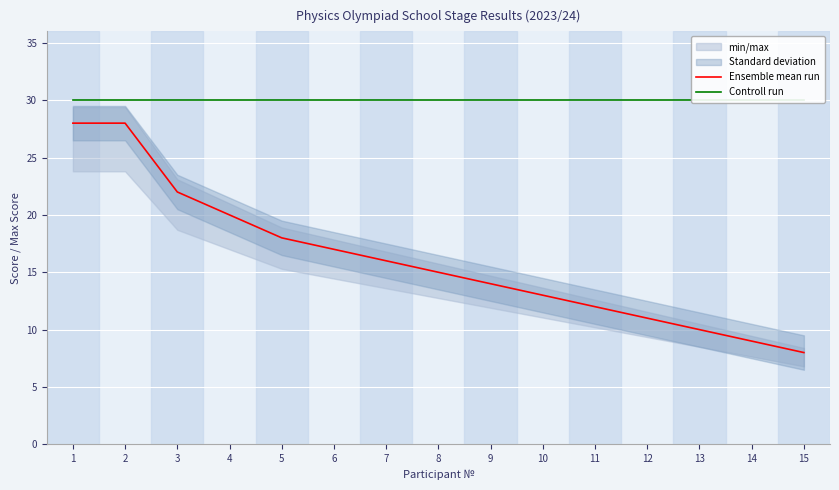

What is the value of the Ensemble mean run point at the 1st from the left?

28